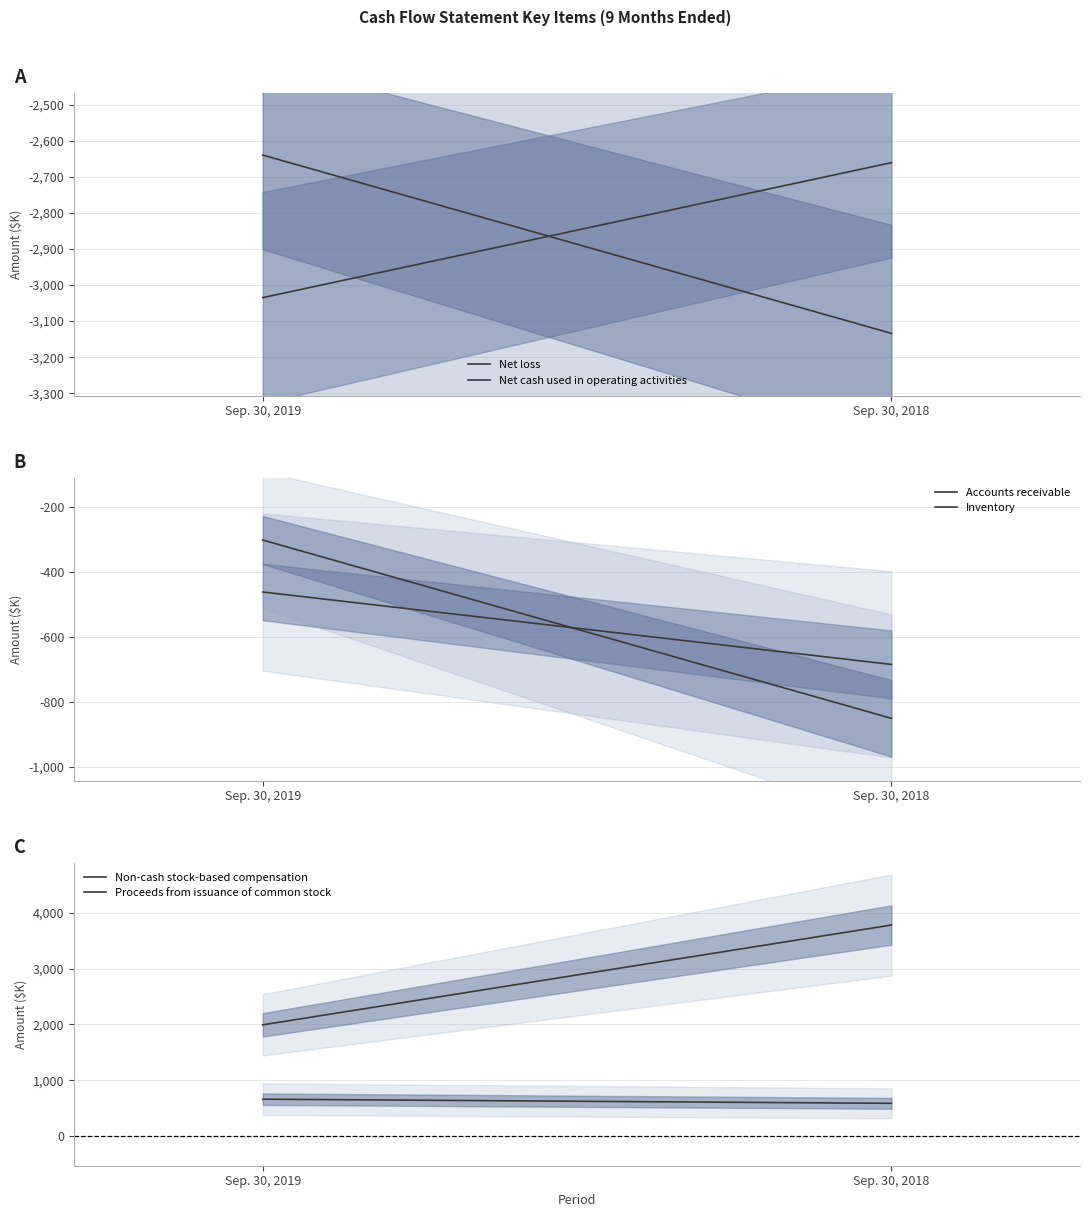

At Sep. 30, 2019, list the series in order from largest to smallest.

Proceeds from issuance of common stock, Non-cash stock-based compensation, Inventory, Accounts receivable, Net cash used in operating activities, Net loss